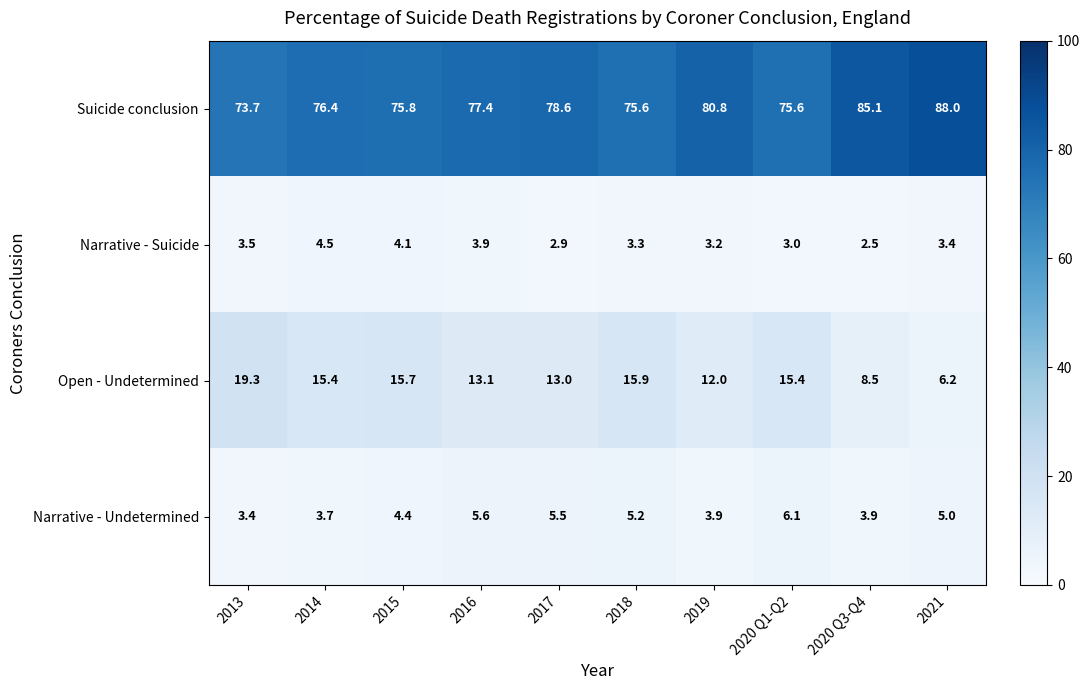

Which label corresponds to the largest value in the chart?

2021